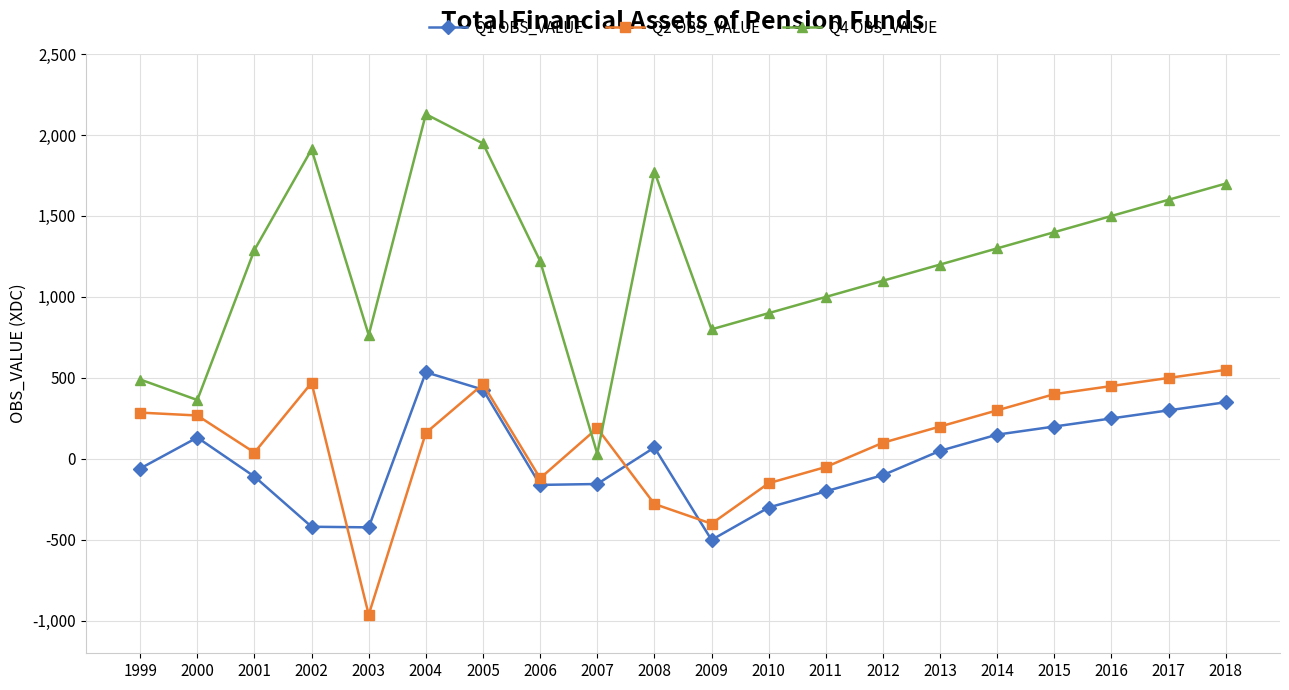

What is the difference between the highest and lowest values at 2016?

1250.0